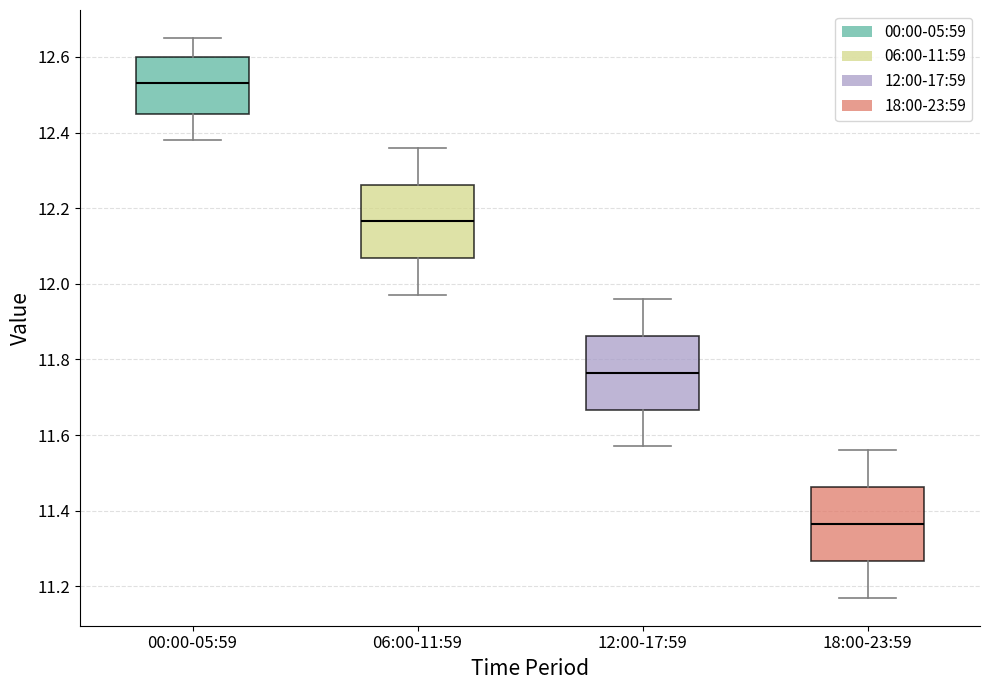

Reading left to right, read every box against the y-axis: the position of its median line, the range the box covers, and the ends of its whiskers. The values are not printed on the chart, so give them approximately, as read against the axis.

00:00-05:59: median 12.54, box 12.46 to 12.60, whiskers 12.38 to 12.66
06:00-11:59: median 12.16, box 12.06 to 12.26, whiskers 11.98 to 12.36
12:00-17:59: median 11.76, box 11.66 to 11.86, whiskers 11.58 to 11.96
18:00-23:59: median 11.36, box 11.26 to 11.46, whiskers 11.18 to 11.56